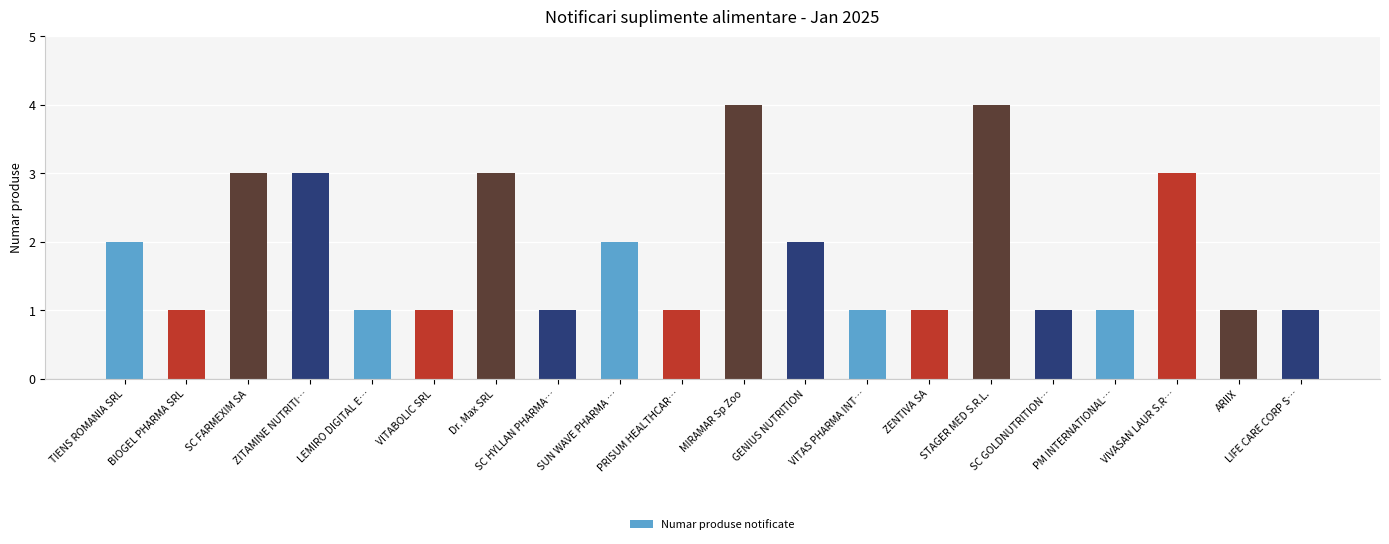

The value at SUN WAVE PHARMA … is 3. True or false?

False